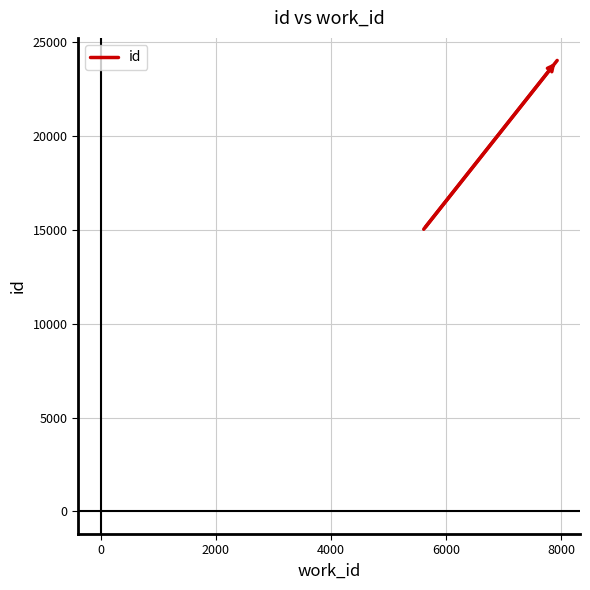

What is the average value?

18018